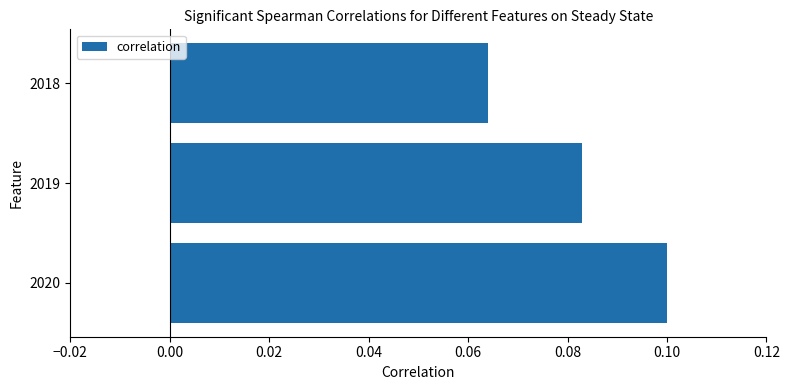

Is it true that the value at 2020 is 0.2?

False